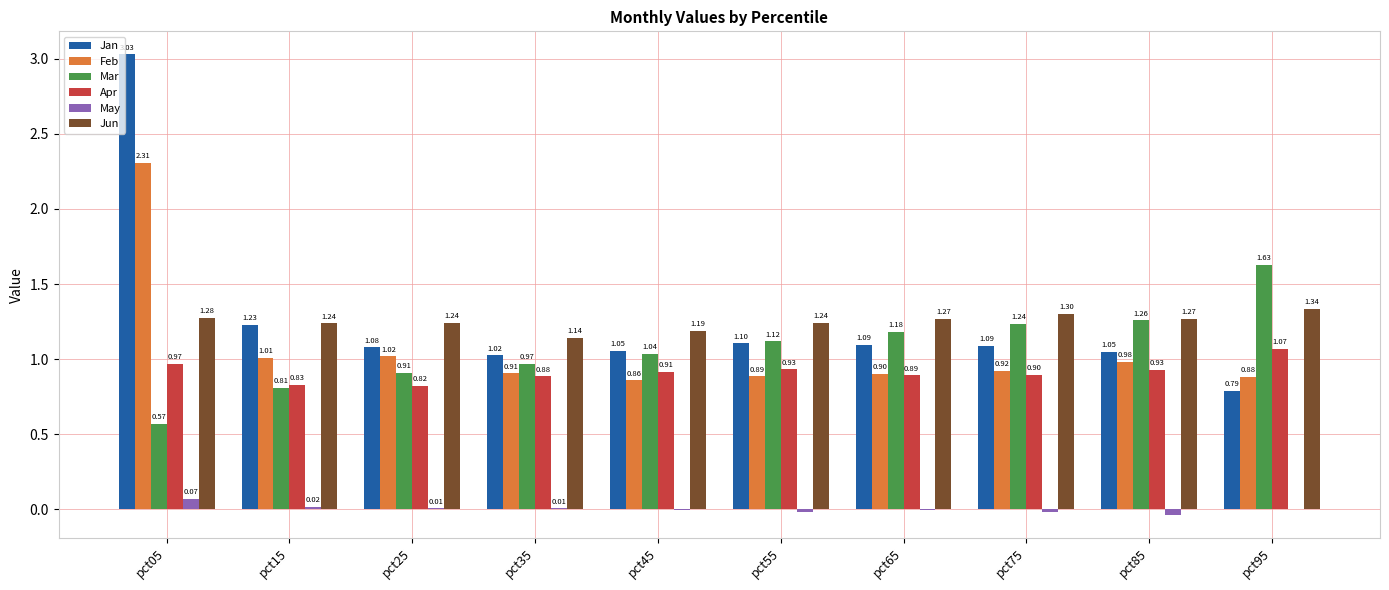

How many distinct data groups are displayed?

6